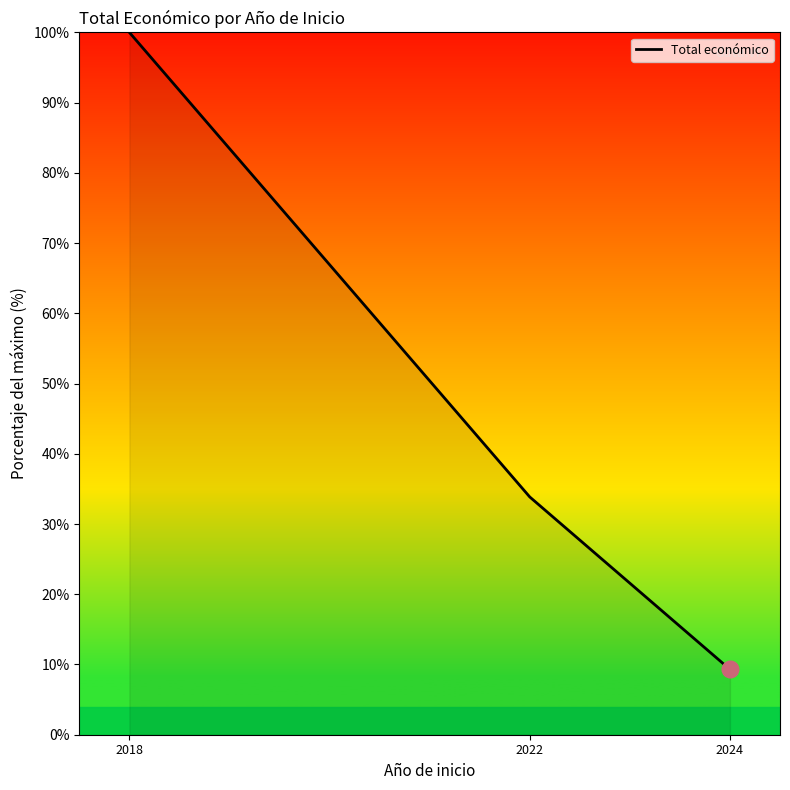

Reading left to right, list all the values displayed in this chart.

100.0	33.9	9.3